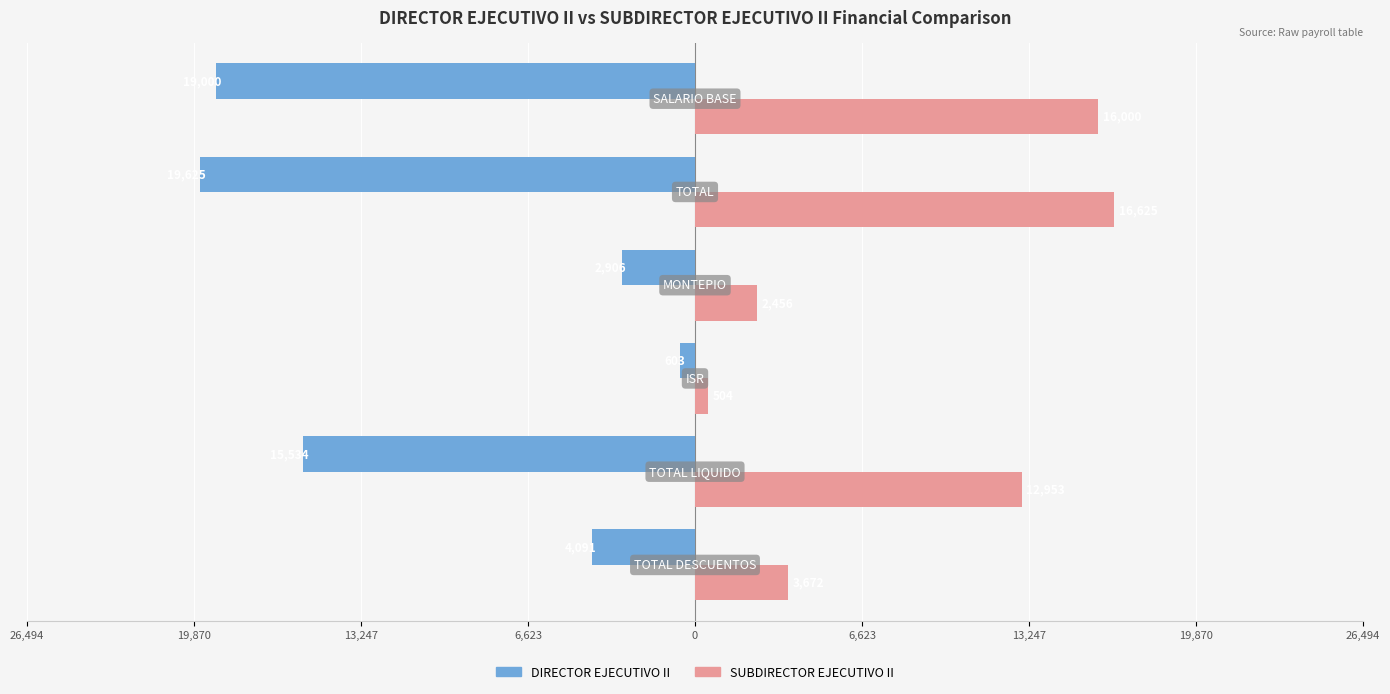

What are all the series names shown in the legend?

DIRECTOR EJECUTIVO II, SUBDIRECTOR EJECUTIVO II